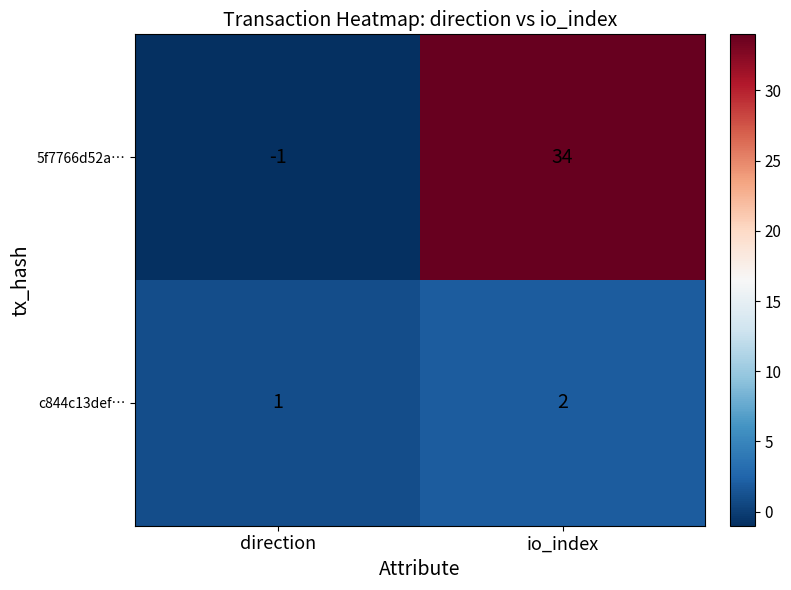

Which category has the highest value across all series?

io_index